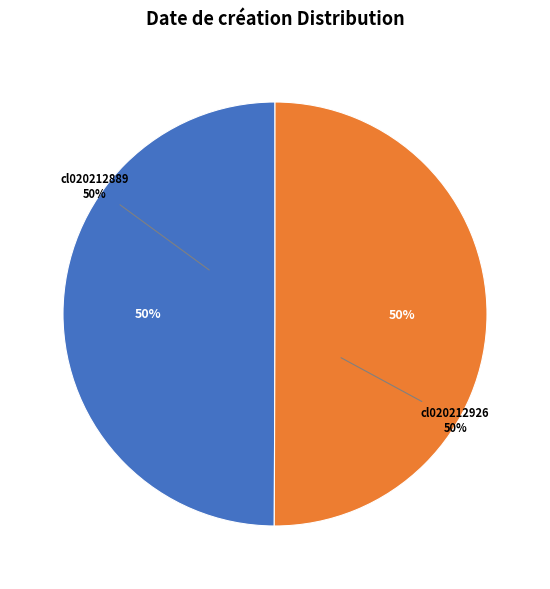

To the nearest percent, what percentage of the pie is cl020212926?

50%